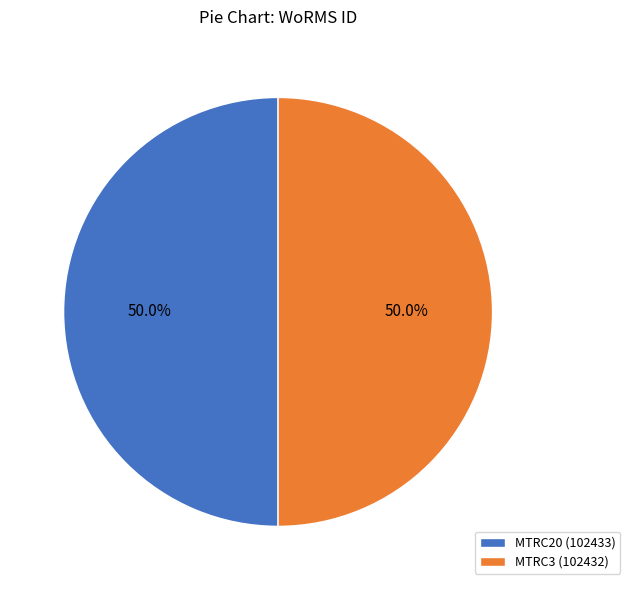

The MTRC20 slice represents 56% of the pie. True or false?

False